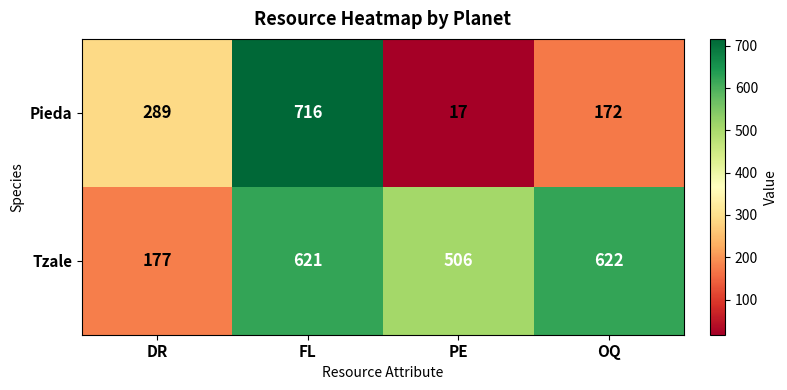

Which category has the lowest value across all series?

PE